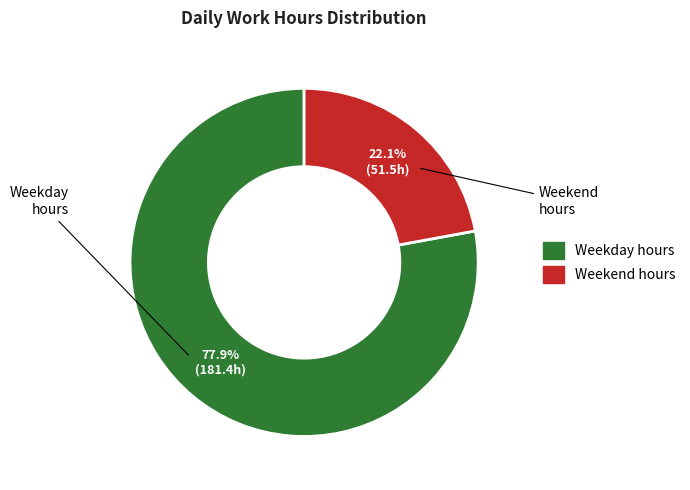

Is there any slice that represents more than half of the pie?

Yes